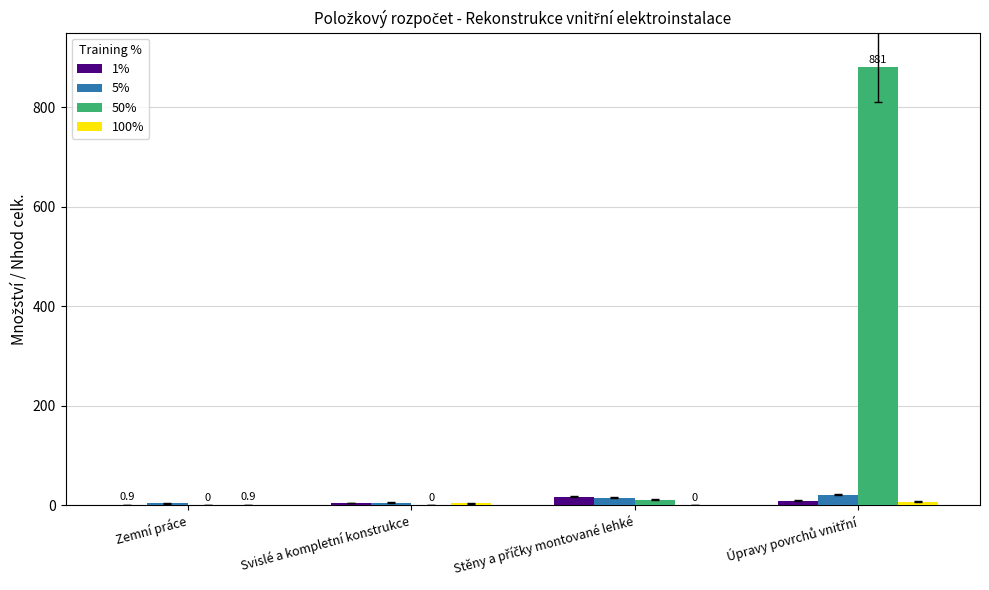

What is the maximum value for 5%?

21.0